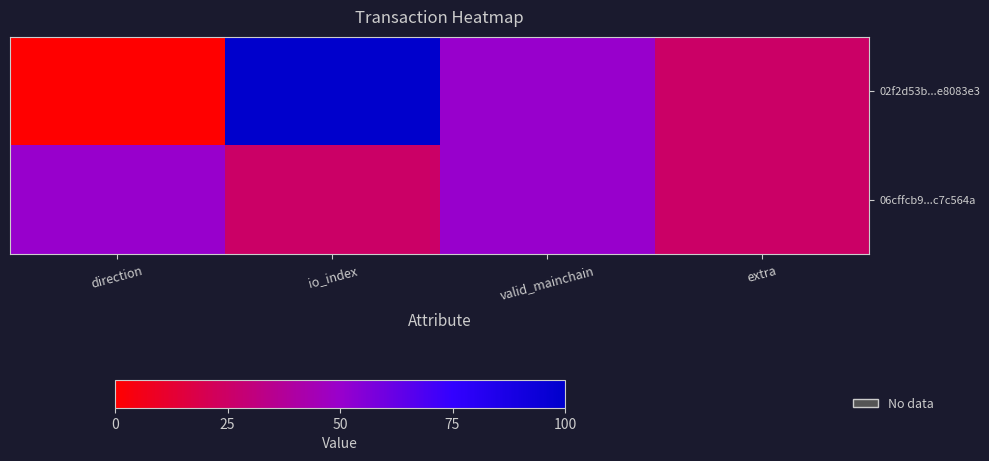

At how many categories does at least one series exceed 57?

1